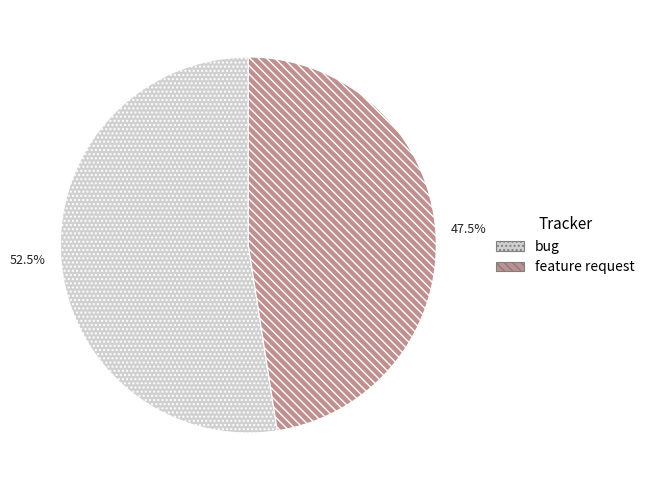

Does feature request represent more than half of the total?

No